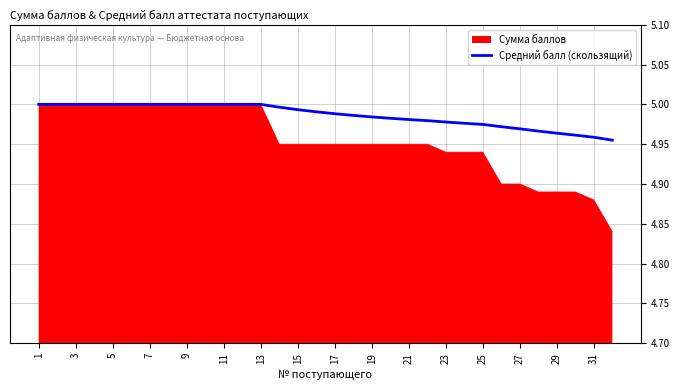

Rank the series by their average value, from highest to lowest.

Средний балл (скользящий), Сумма баллов